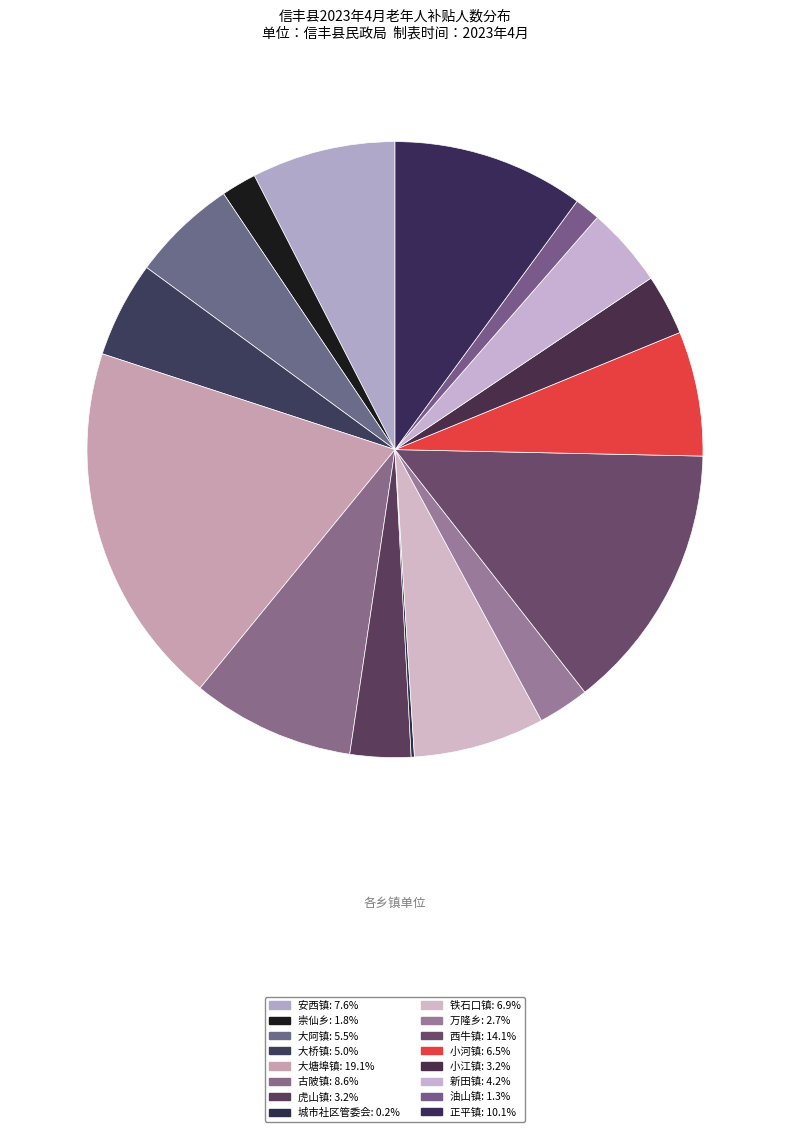

Count the number of slices in the pie.

16